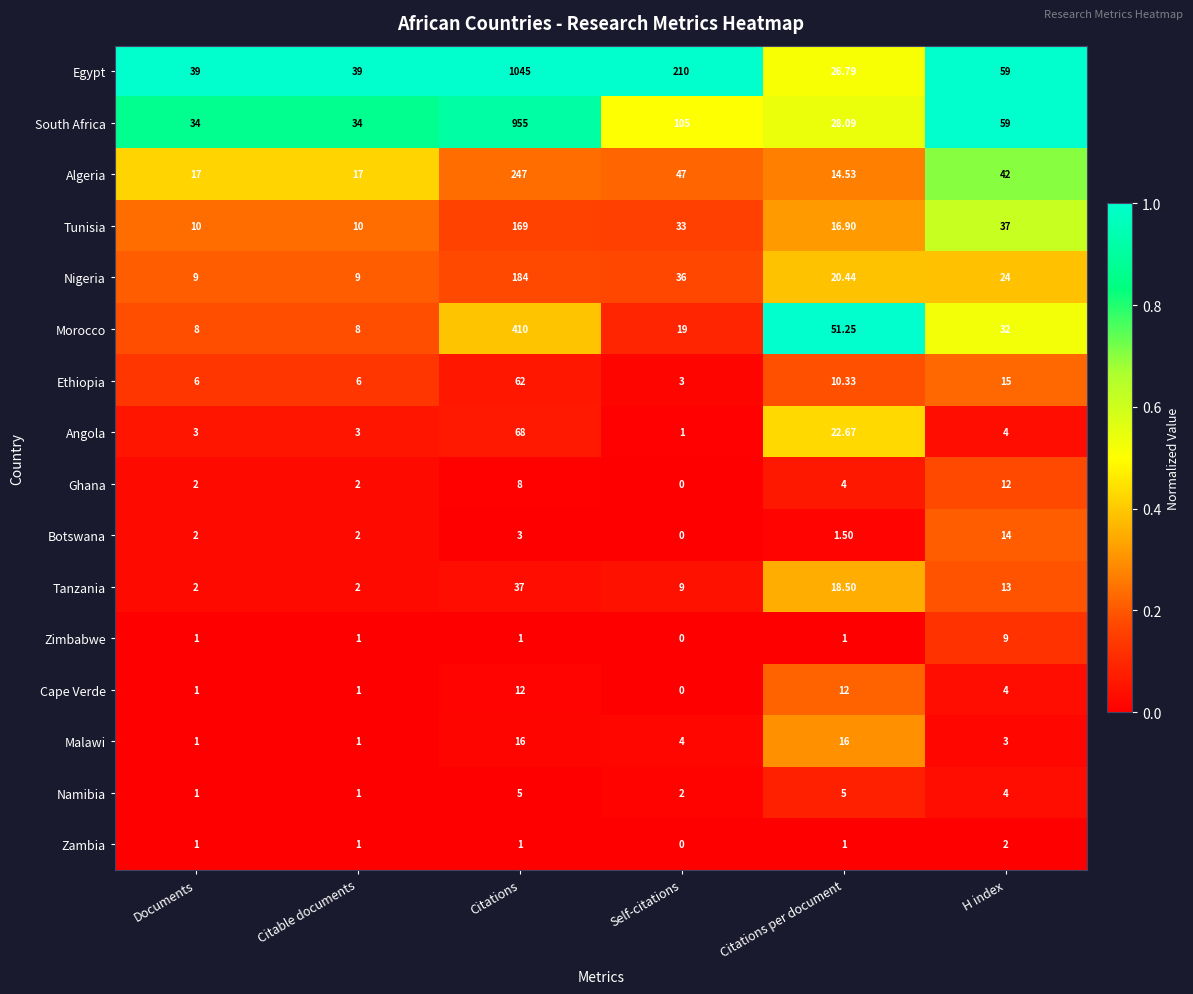

Is the value of Zambia at Citations per document greater than the value of Angola at Citable documents?

No